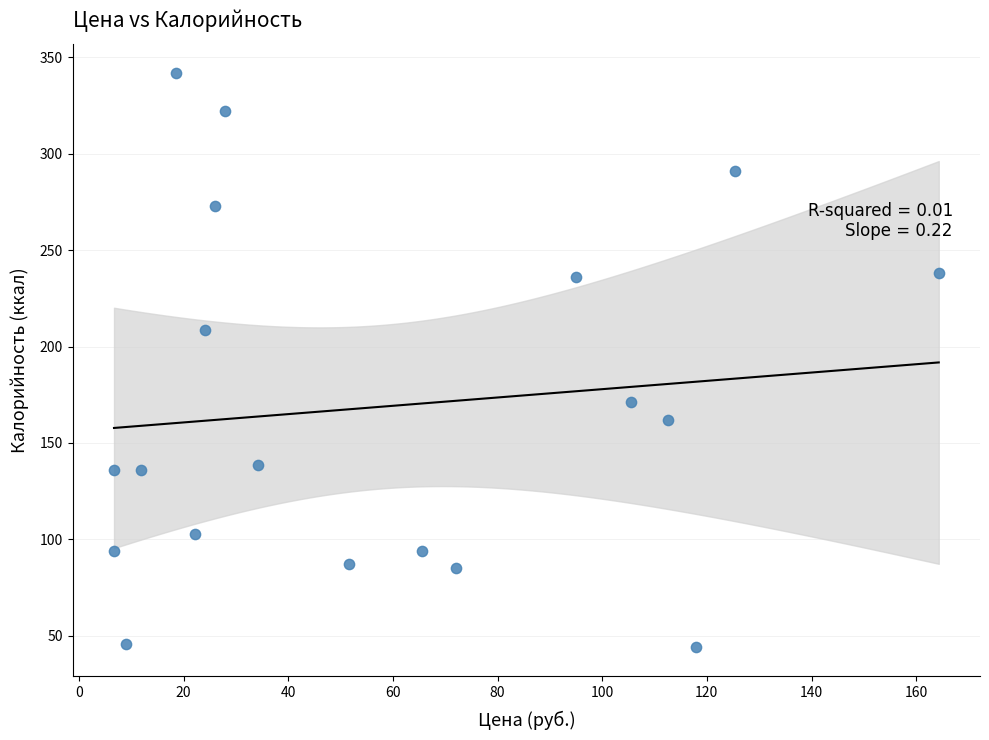

What Y value in the scatter plot is closest to 193?

208.8